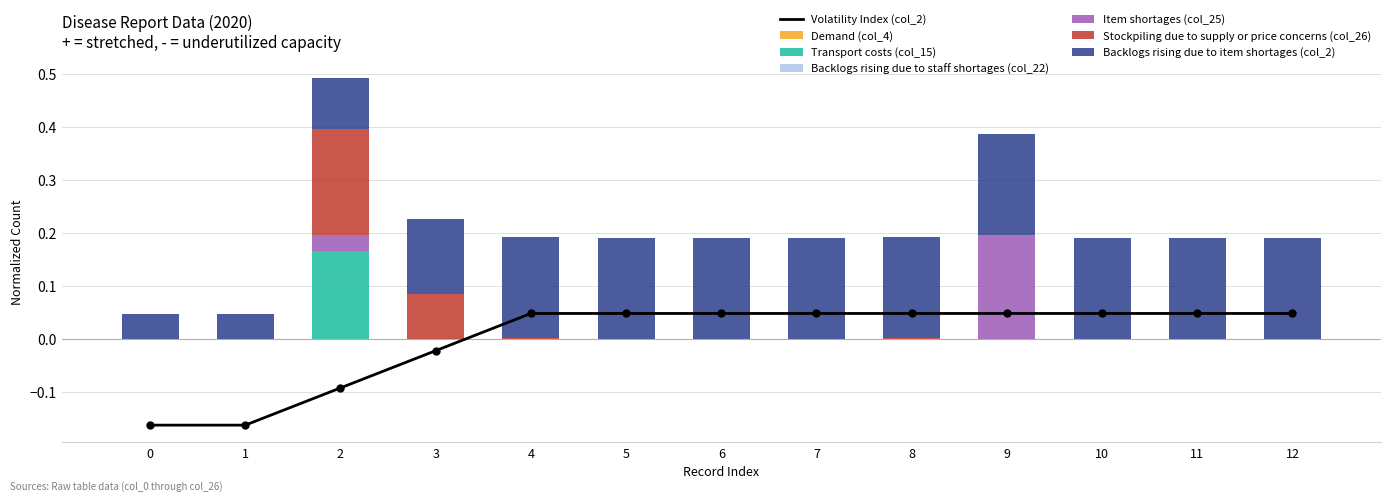

True or false: Transport costs (col_15) has a value of 0.0 at 4.

True